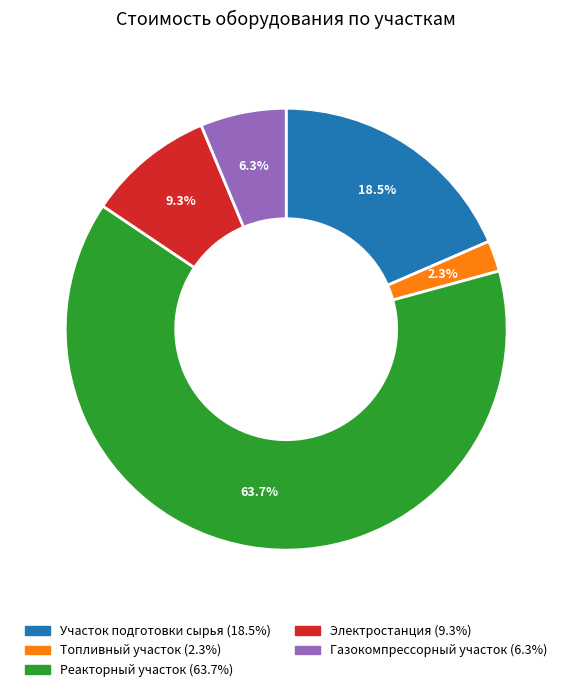

How many segments does this pie chart have?

5